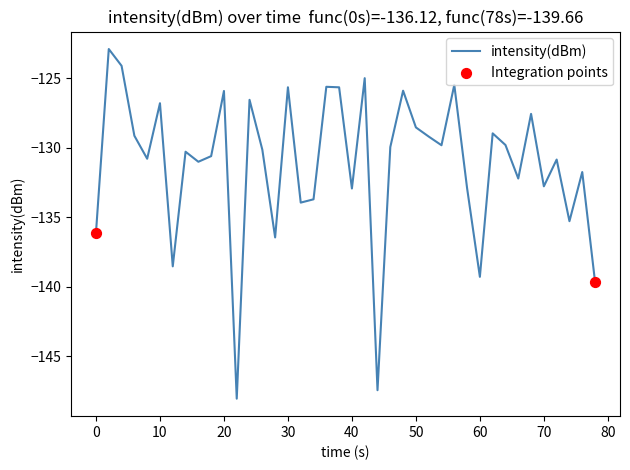

What is the greatest value displayed?

-122.9